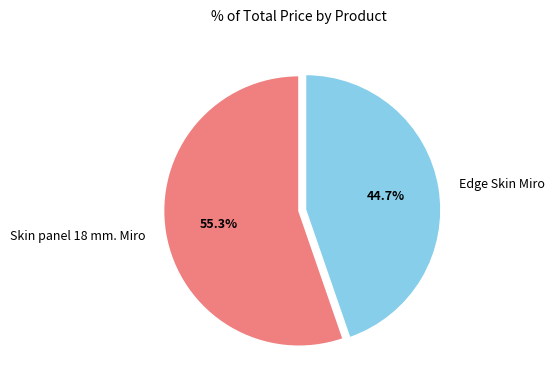

Does Skin panel 18 mm. Miro account for over 50% of the chart?

Yes